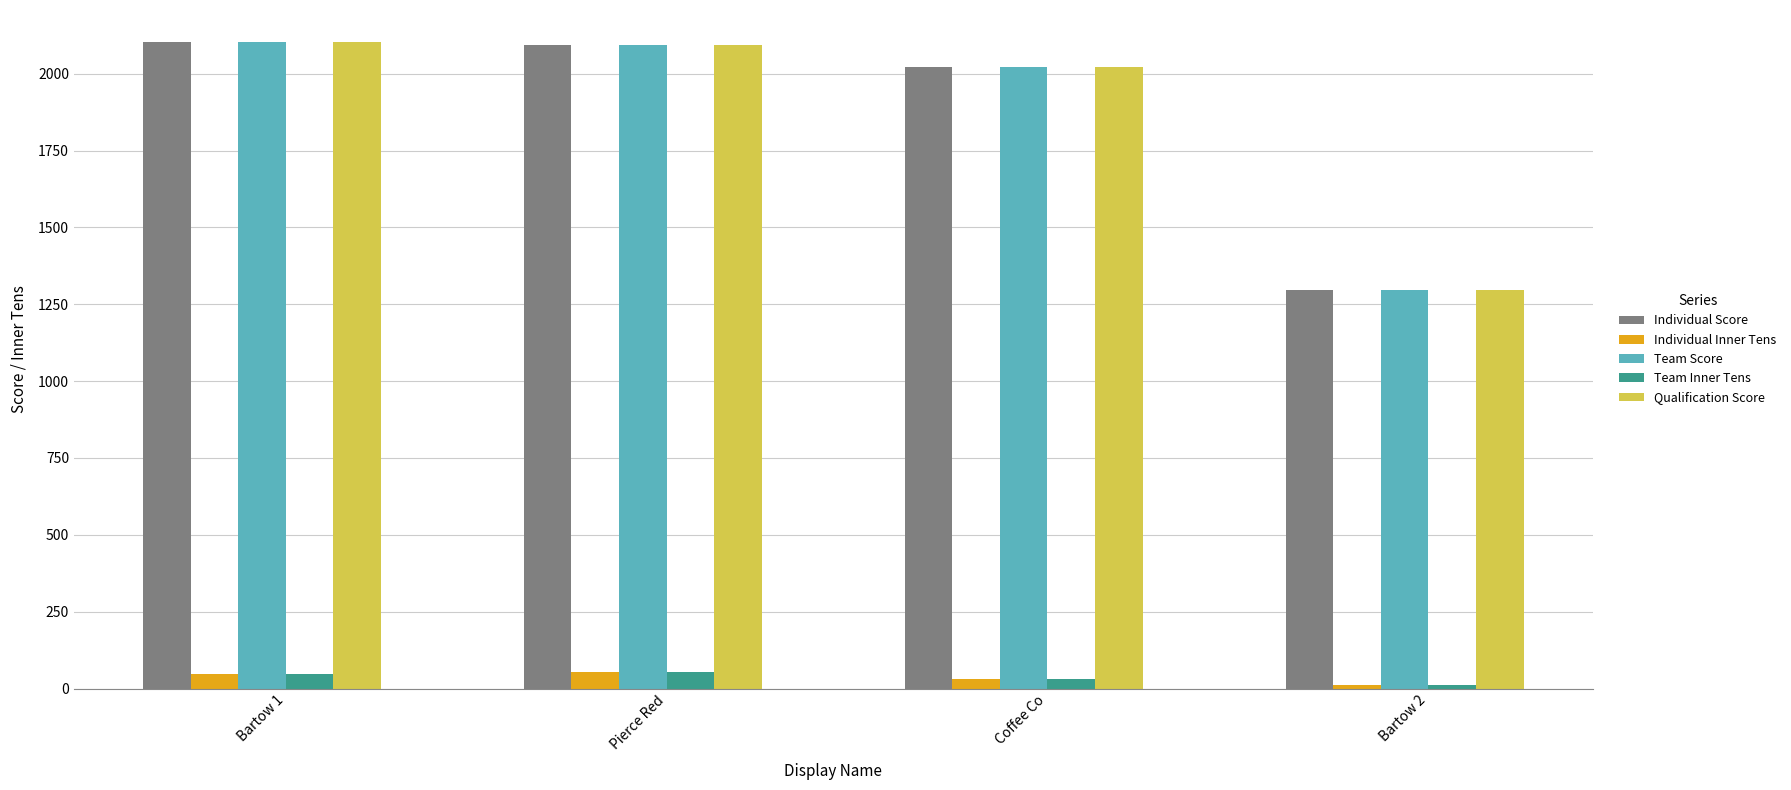

What is the average value of the Individual Score series?

1878